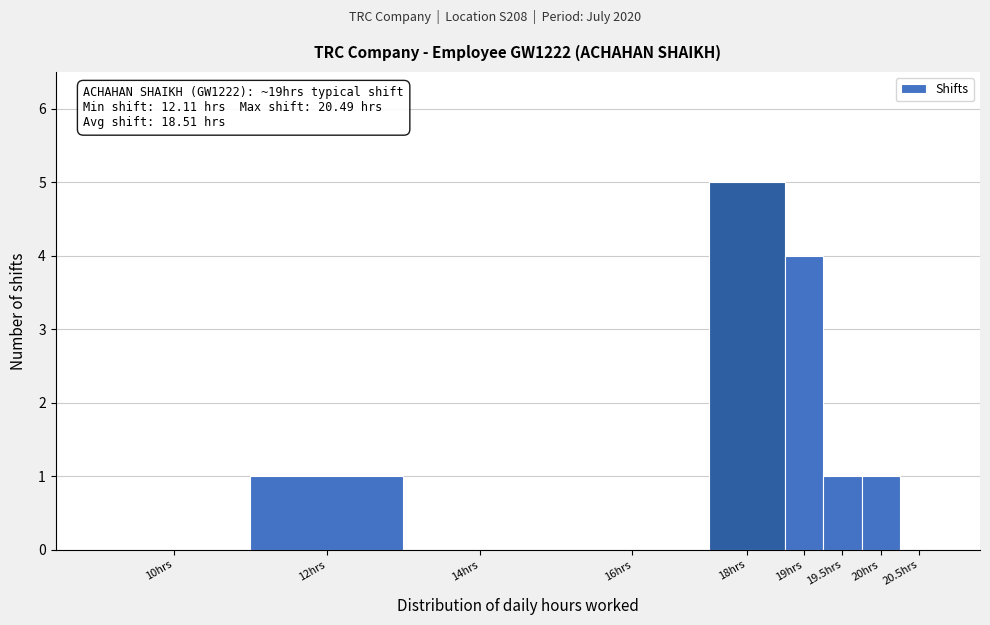

Reading left to right, list all the values displayed in this chart.

10hrs=0	12hrs=1	14hrs=0	16hrs=0	18hrs=5	19hrs=4	19.5hrs=1	20hrs=1	20.5hrs=0